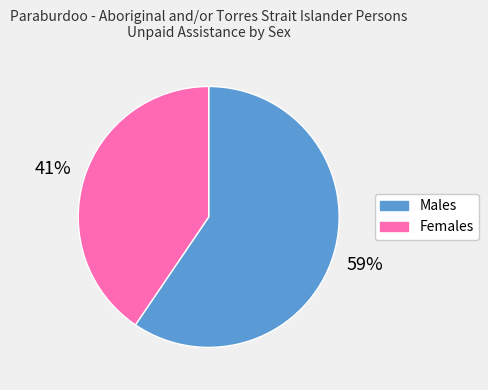

Which slice represents more than half of the pie?

Males